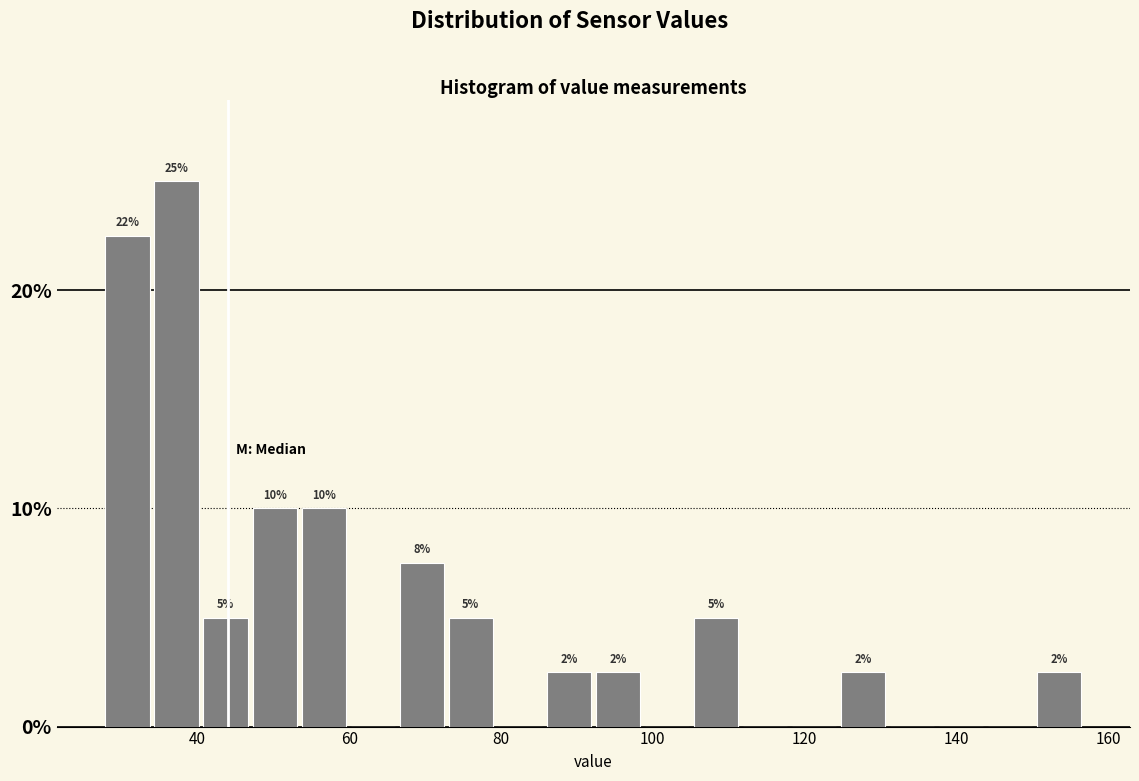

Read against the x-axis, roughly where is the centre of the tallest bar?

38